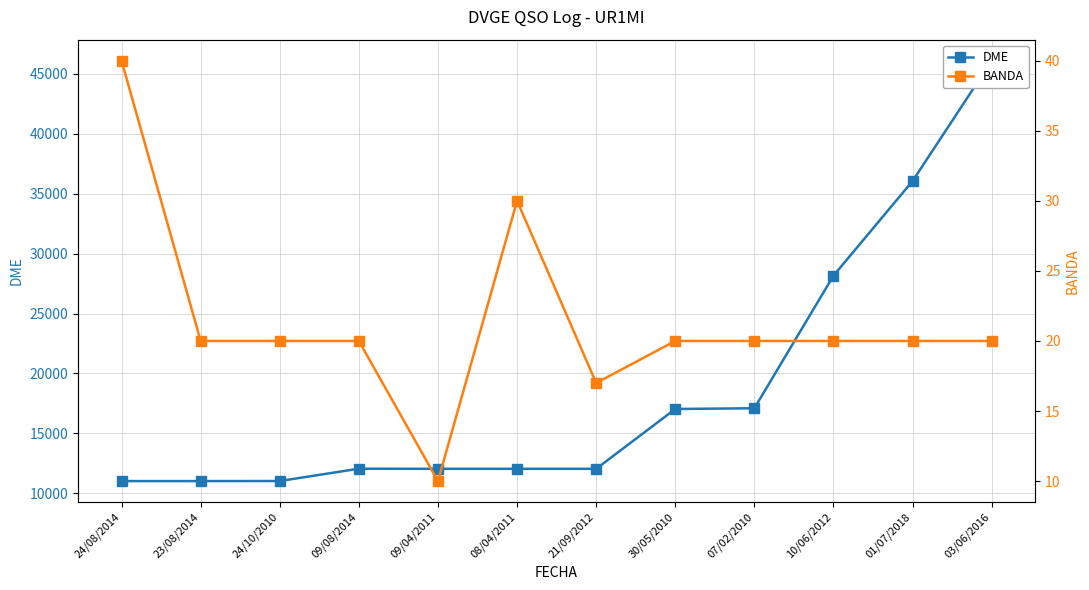

What position from the right is 03/06/2016?

1